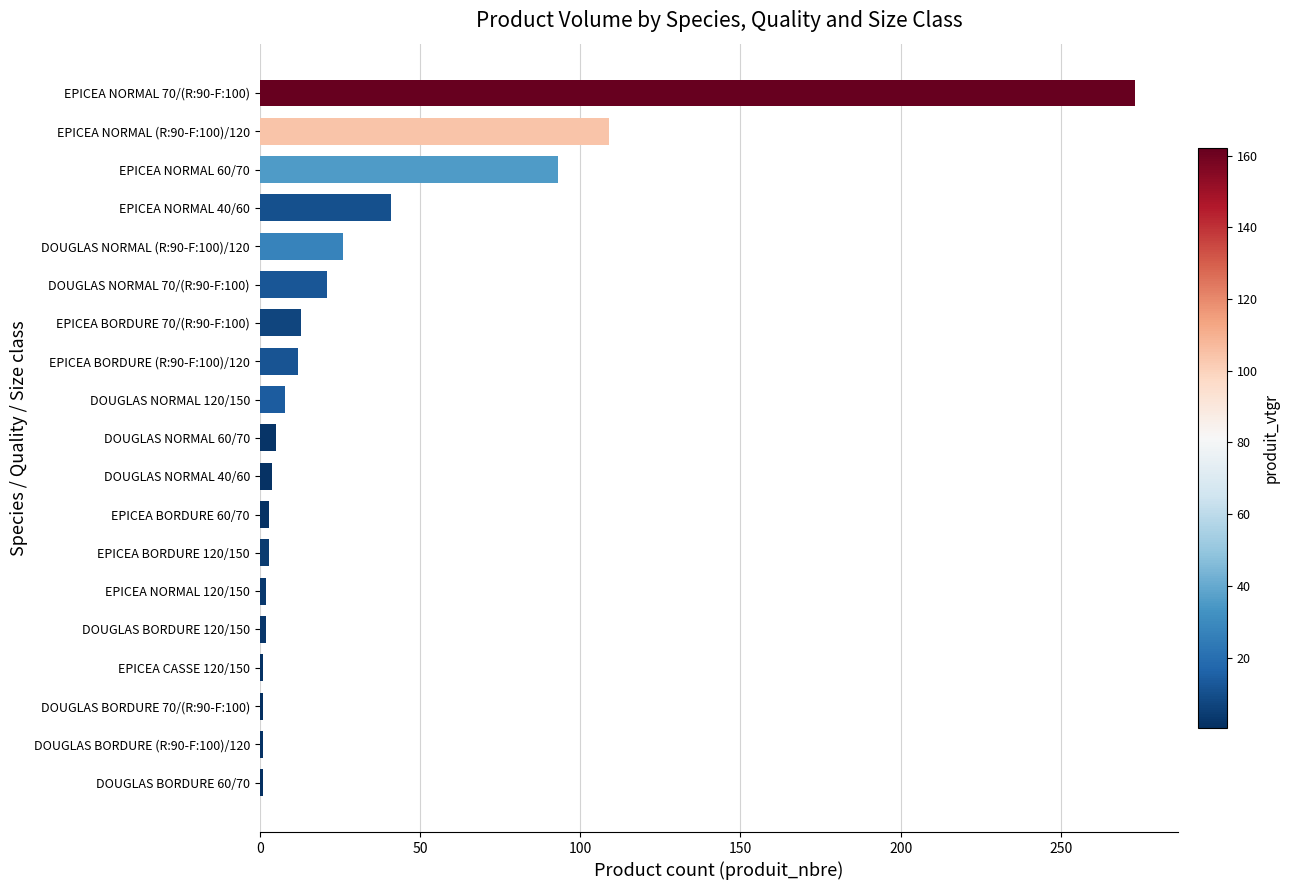

What is the sum of all values?

619